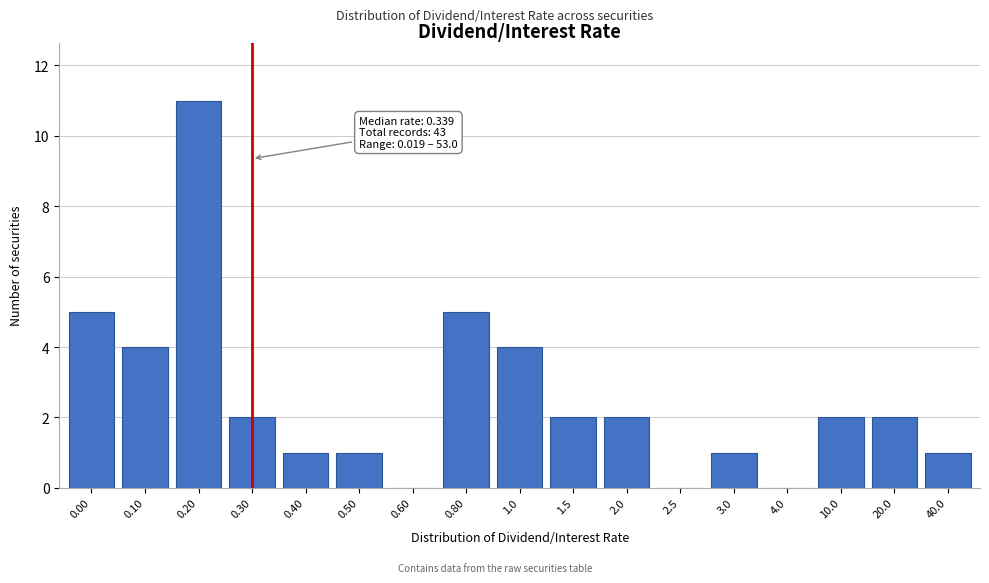

Reading left to right, list all the values displayed in this chart.

0.00=5	0.10=4	0.20=11	0.30=2	0.40=1	0.50=1	0.60=0	0.80=5	1.0=4	1.5=2	2.0=2	2.5=0	3.0=1	4.0=0	10.0=2	20.0=2	40.0=1